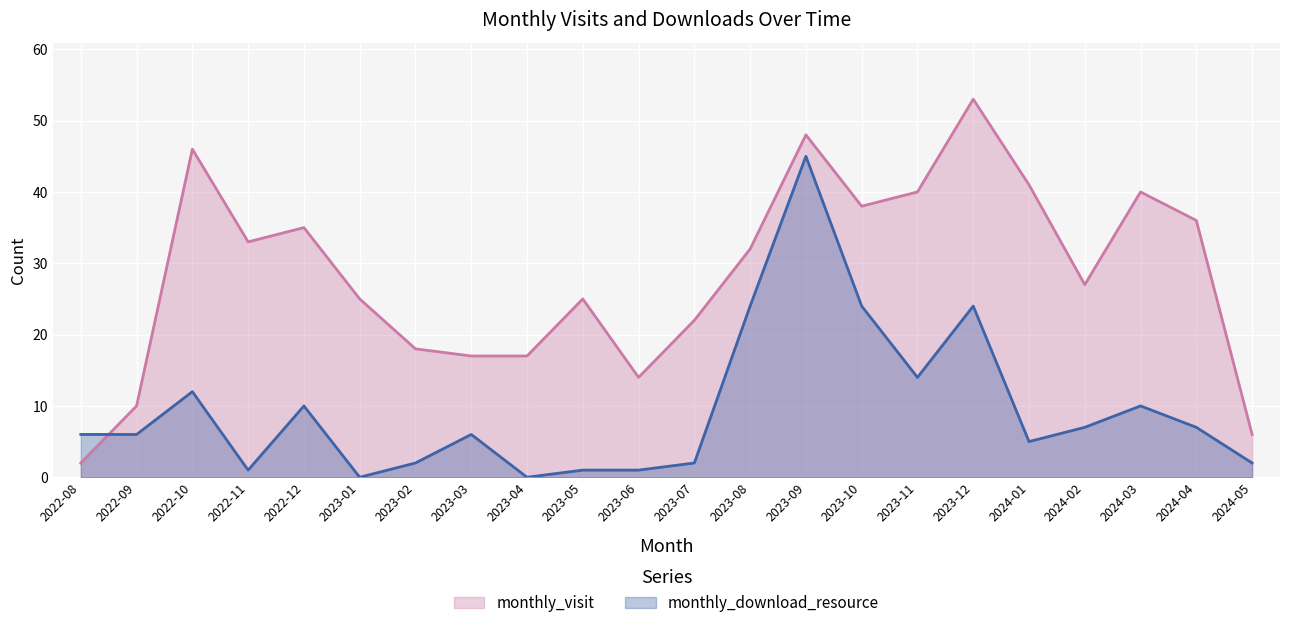

Is it true that monthly_visit equals 27 at 2024-02?

True